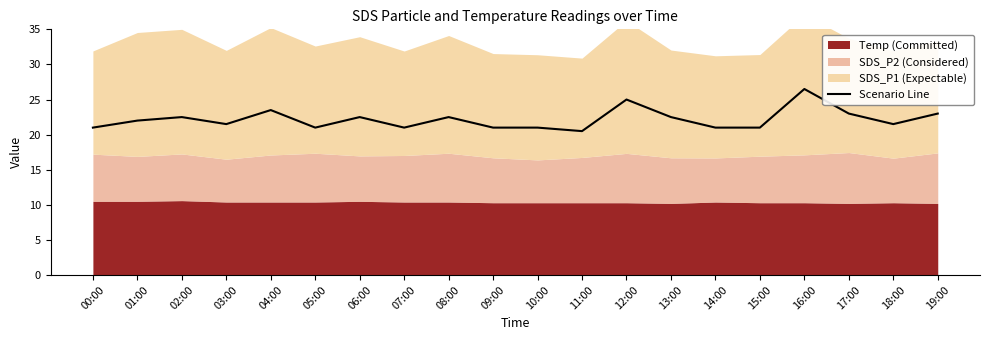

Does the chart display data point markers on the line(s)?

No